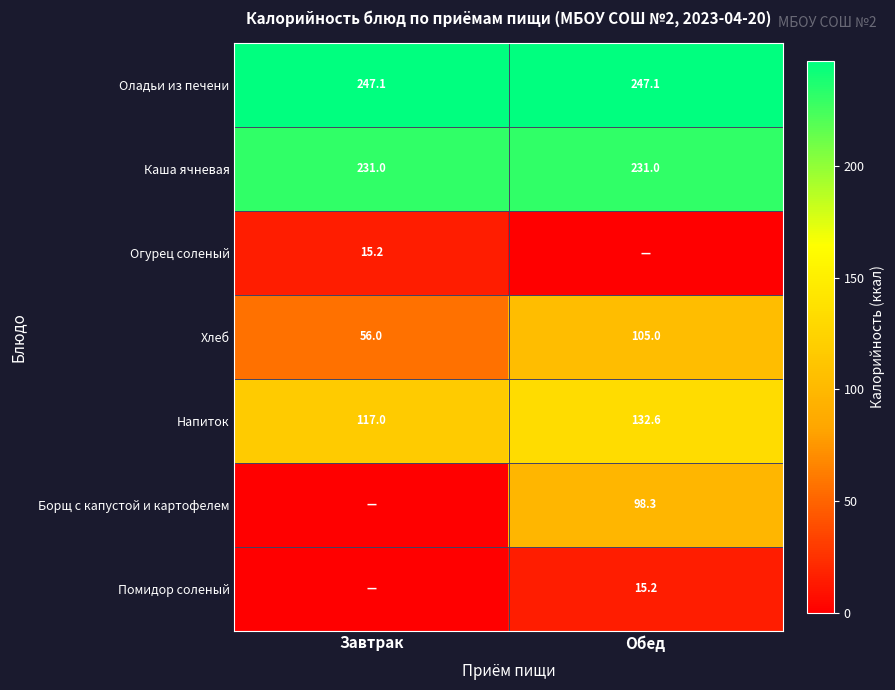

The value of Борщ с капустой и картофелем at Обед is 159.8. True or false?

False